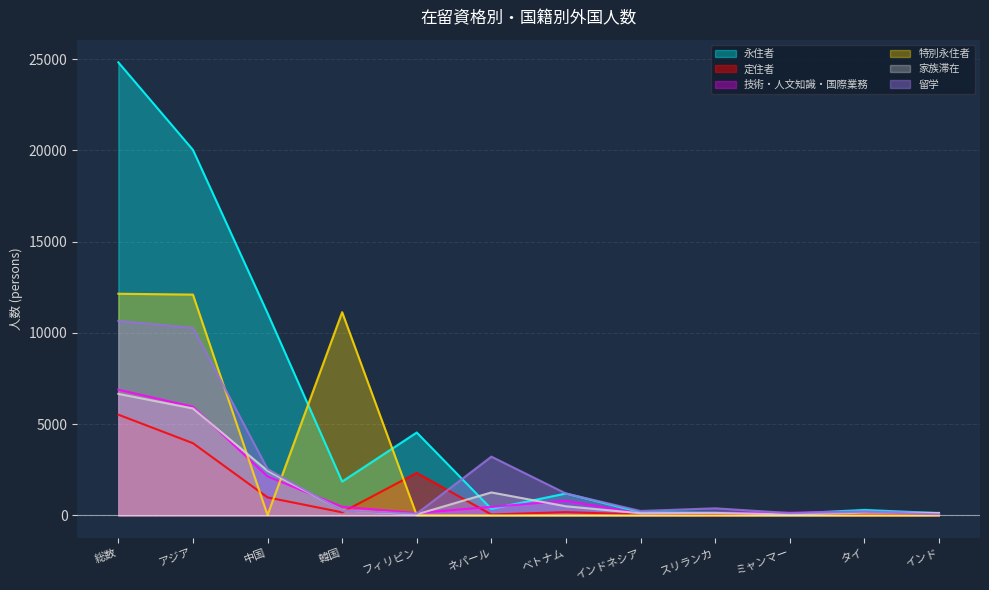

How many lines are shown in the chart?

6